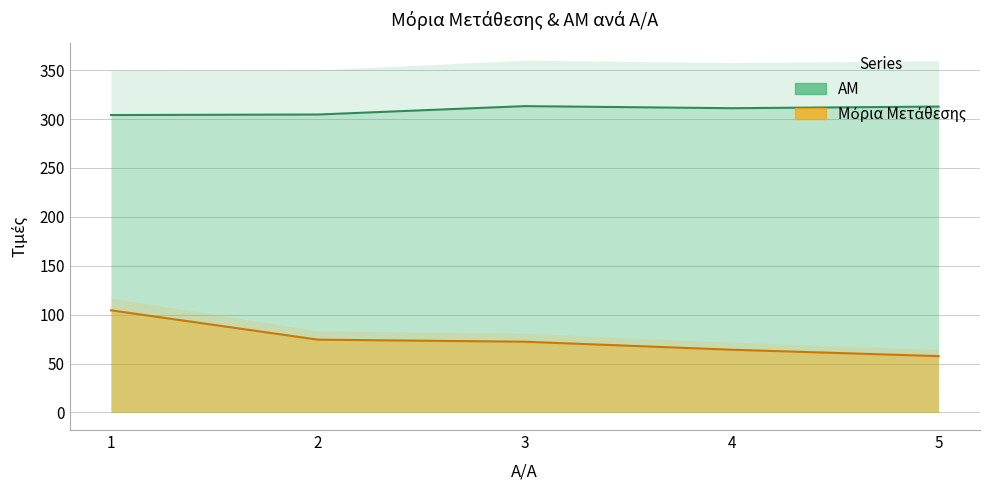

True or false: ΑΜ and Μόρια Μετάθεσης intersect in this chart.

False